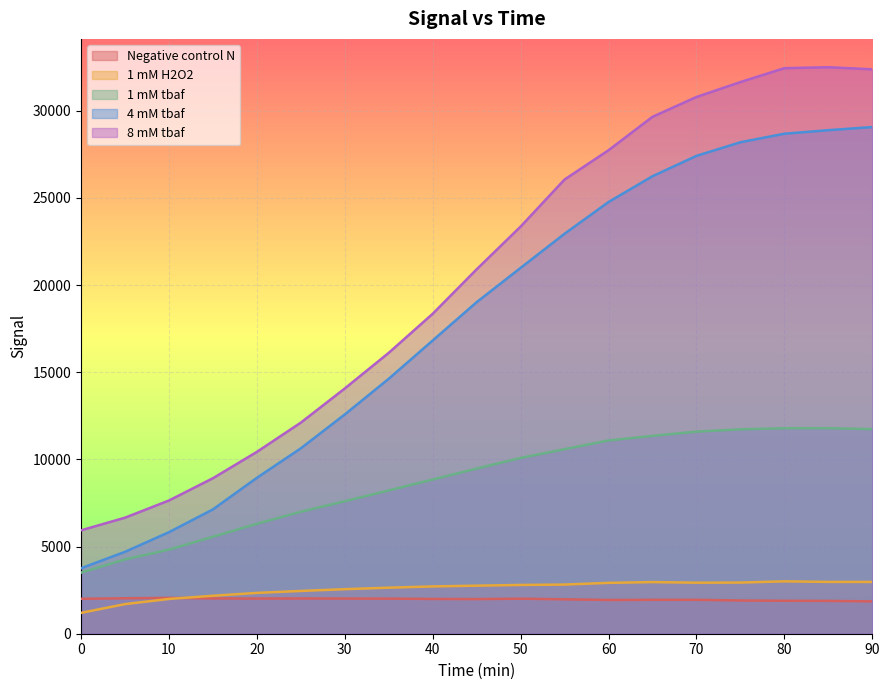

List the labels in order of 4 mM tbaf value, smallest first.

0, 5, 10, 15, 20, 25, 30, 35, 40, 45, 50, 55, 60, 65, 70, 75, 80, 85, 90